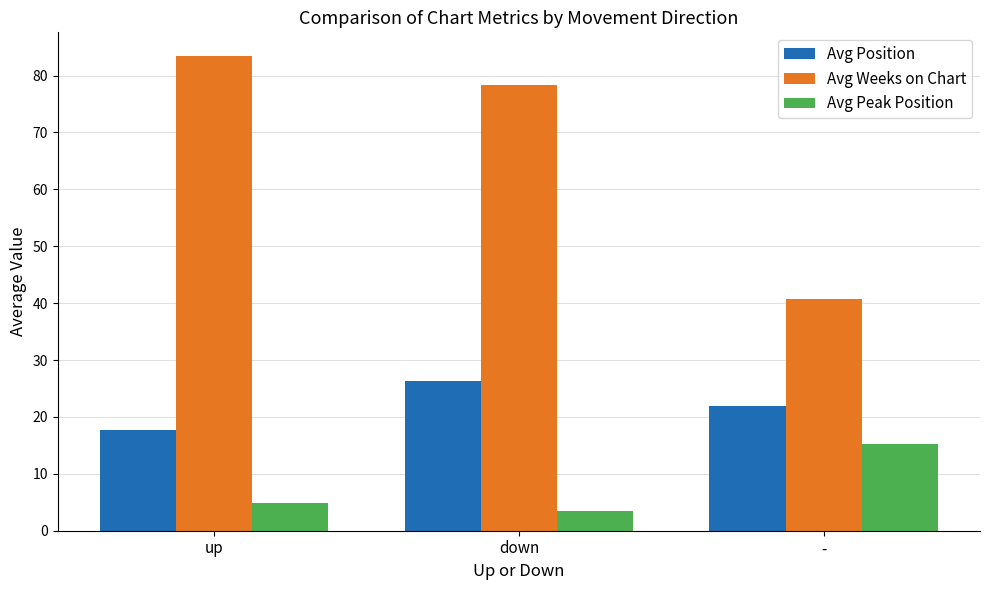

The Avg Position series shows 10.9 at down. True or false?

False